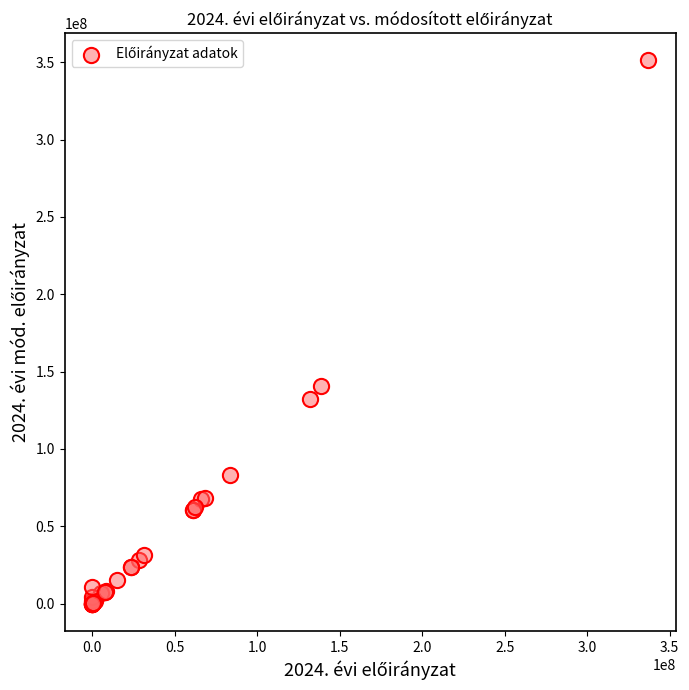

What Y value in the scatter plot is closest to 175627184?

140971792